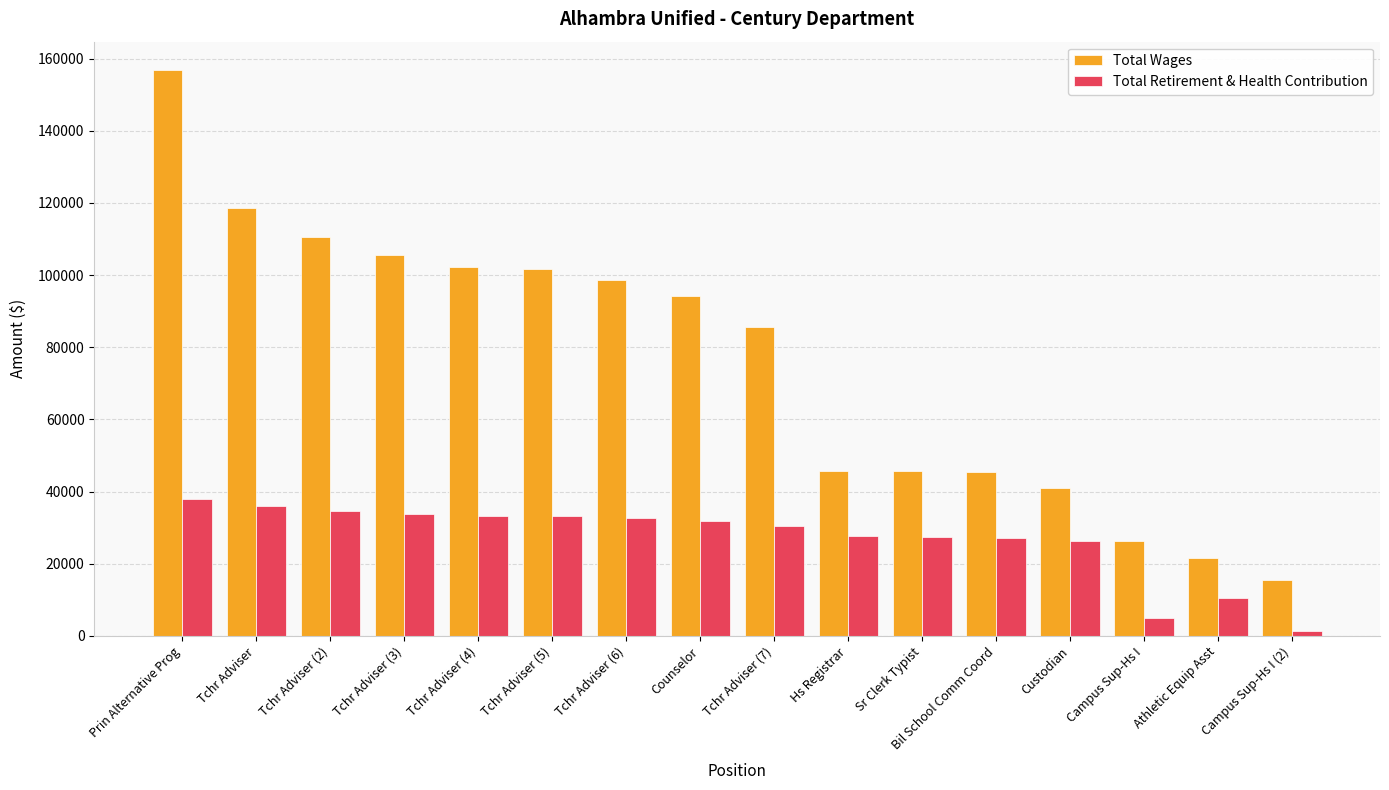

True or false: Total Retirement & Health Contribution has a value of 14034 at Bil School Comm Coord.

False